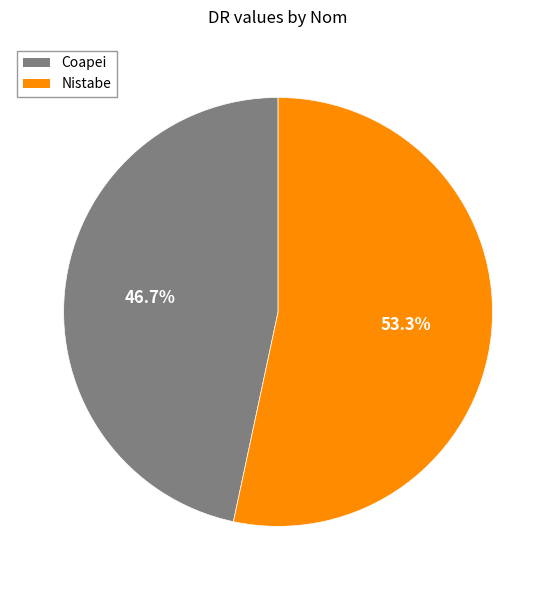

True or false: Nistabe accounts for 38% of the total.

False